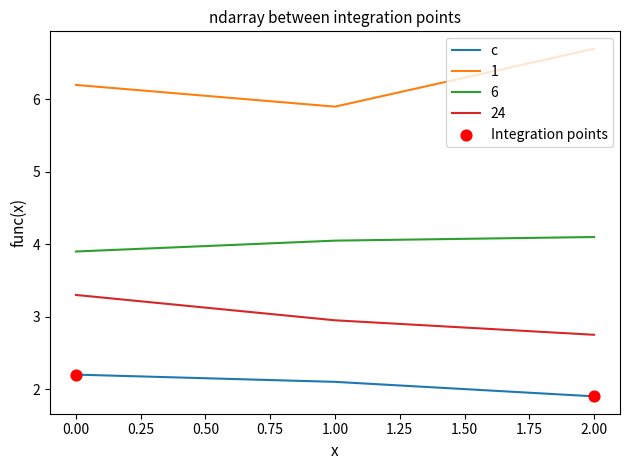

What is the difference between the highest and lowest values at 2.00?

4.8